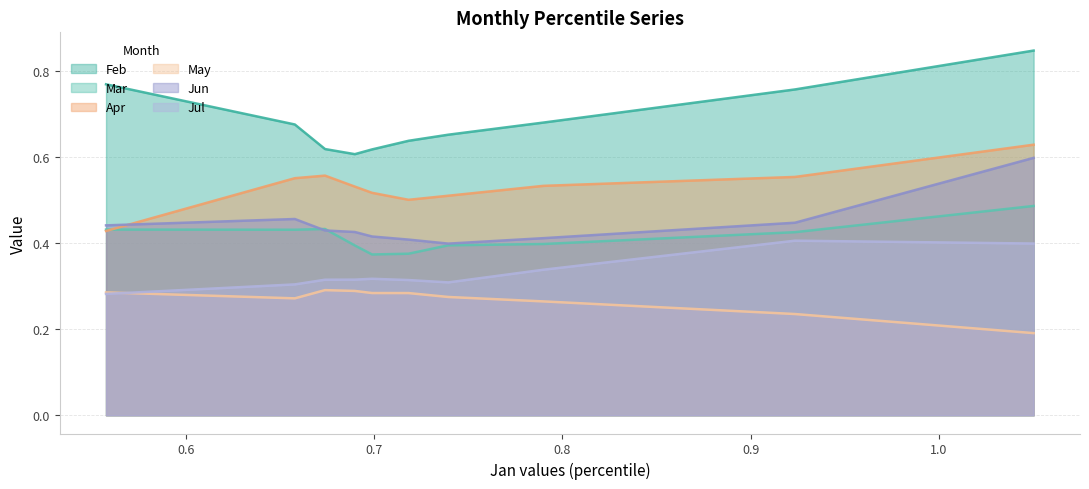

What is the greatest value displayed?

0.8